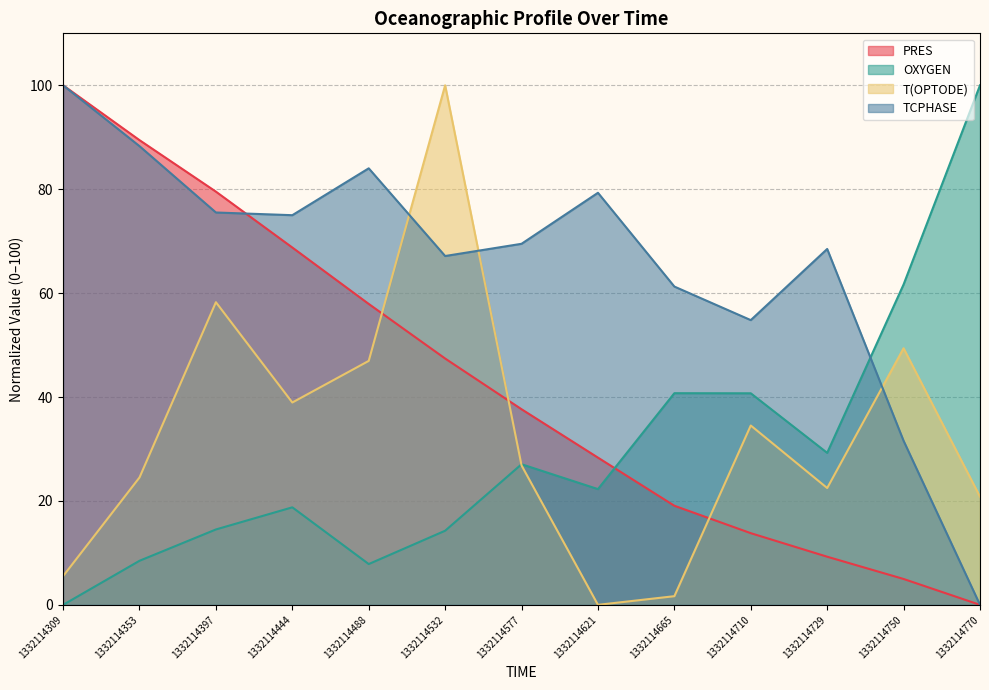

What is the difference between the OXYGEN values at 1332114532 and 1332114577?

12.8